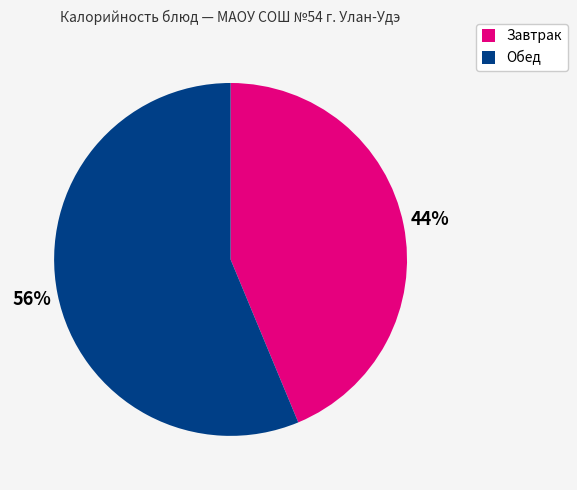

Is there a majority slice in this chart?

Yes